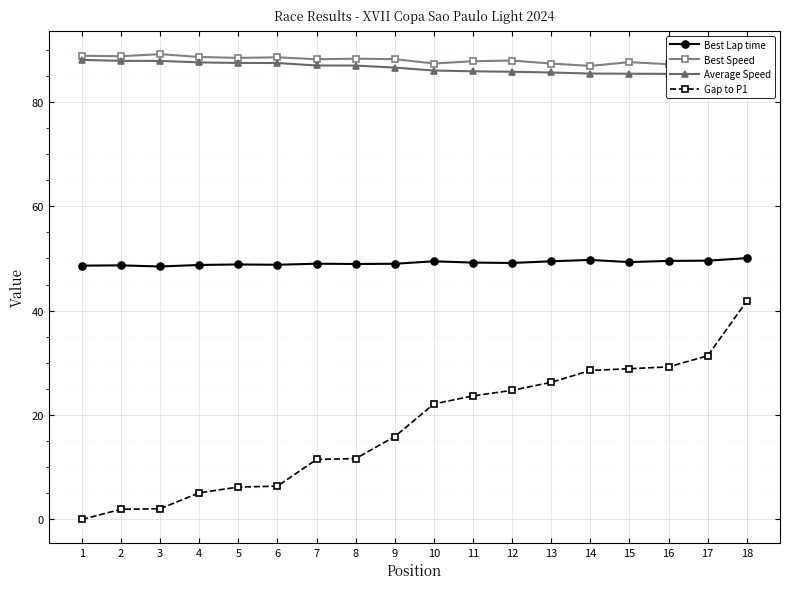

Reading left to right, list all the values displayed in this chart.

Best Lap time: 1=48.6	2=48.7	3=48.5	4=48.8	5=48.9	6=48.8	7=49.0	8=48.9	9=49.0	10=49.5	11=49.2	12=49.1	13=49.5	14=49.7	15=49.3	16=49.5	17=49.6	18=50.1
Best Speed: 1=88.8	2=88.7	3=89.1	4=88.6	5=88.4	6=88.5	7=88.2	8=88.3	9=88.2	10=87.3	11=87.8	12=87.9	13=87.3	14=86.9	15=87.6	16=87.2	17=87.1	18=86.3
Average Speed: 1=88.0	2=87.9	3=87.9	4=87.6	5=87.5	6=87.4	7=87.0	8=87.0	9=86.6	10=86.0	11=85.9	12=85.8	13=85.6	14=85.4	15=85.4	16=85.4	17=85.2	18=84.3
Gap to P1: 1=0.0	2=1.9	3=2.0	4=5.1	5=6.2	6=6.4	7=11.5	8=11.7	9=15.9	10=22.1	11=23.7	12=24.7	13=26.3	14=28.5	15=28.9	16=29.2	17=31.4	18=41.8